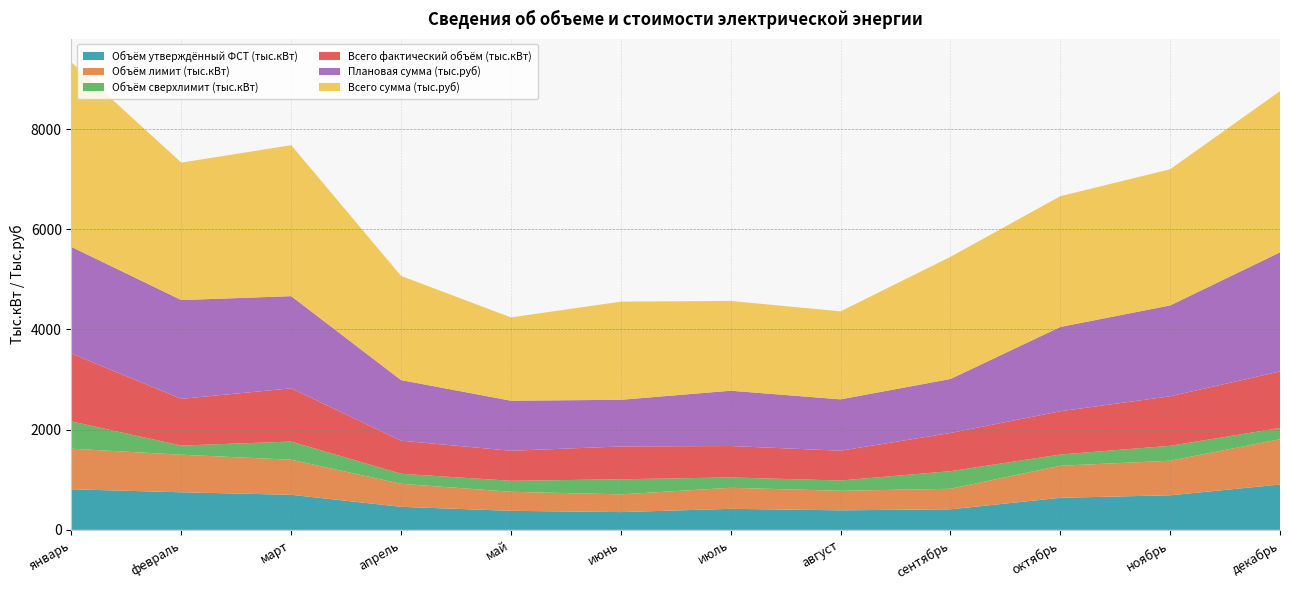

Reading left to right, transcribe all the data shown in this chart.

Объём утверждённый ФСТ (тыс.кВт): 810.0	750.0	700.0	460.0	380.0	354.5	420.0	390.0	410.0	640.0	690.0	904.7
Объём лимит (тыс.кВт): 810.0	750.0	700.0	460.0	380.0	354.5	420.0	390.0	410.0	640.0	690.0	904.7
Объём сверхлимит (тыс.кВт): 544.0	182.7	362.4	200.0	219.6	300.5	206.7	205.0	351.6	223.6	297.9	223.6
Всего фактический объём (тыс.кВт): 1354.0	932.7	1062.4	660.0	599.6	655.0	626.7	595.0	761.6	863.6	987.9	1128.3
Плановая сумма (тыс.руб): 2129.1	1971.4	1840.0	1209.1	998.8	931.8	1104.0	1025.1	1077.7	1682.2	1813.7	2378.0
Всего сумма (тыс.руб): 3682.7	2743.3	3013.3	2079.2	1662.3	1958.9	1791.8	1756.2	2438.0	2610.5	2717.8	3217.7